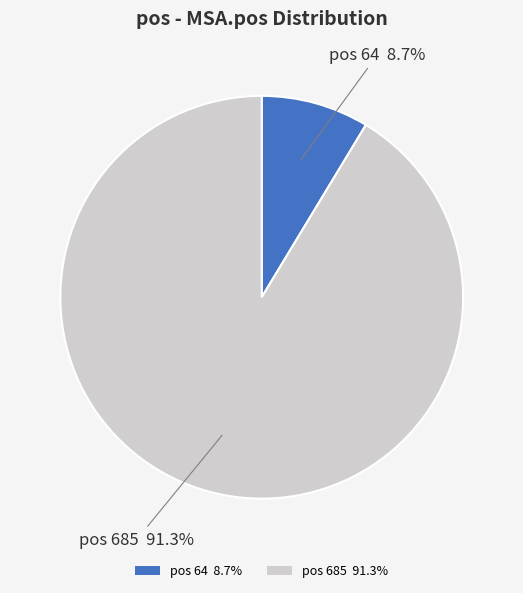

To the nearest percent, what is the average slice percentage?

50%